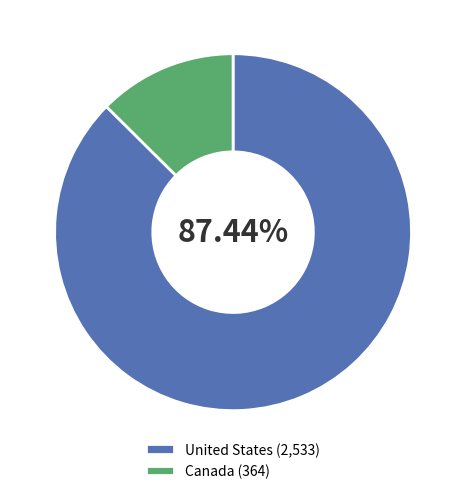

What is the smallest slice in the pie chart?

Canada